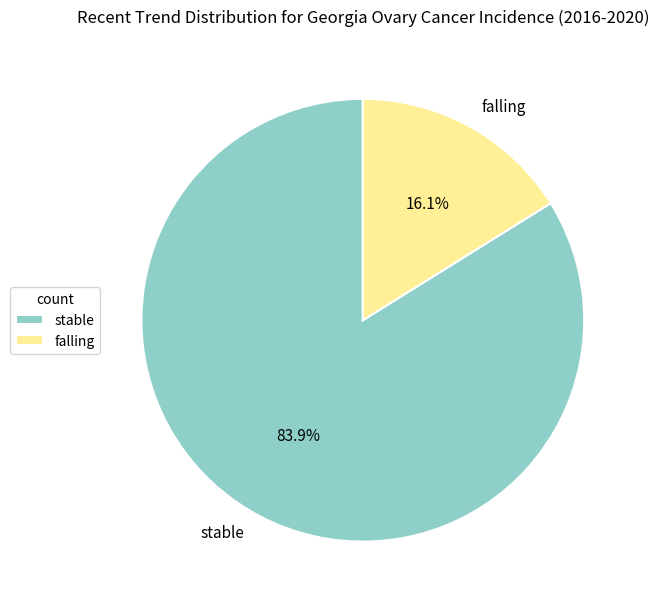

What is the smallest slice in the pie chart?

falling